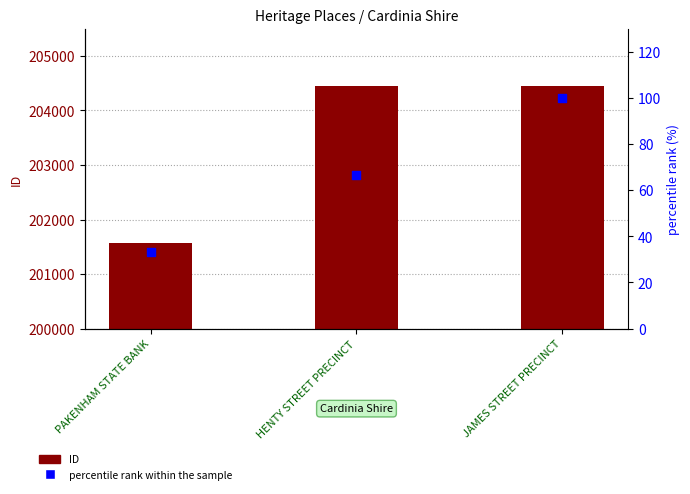

Which series has the largest total across all categories?

ID